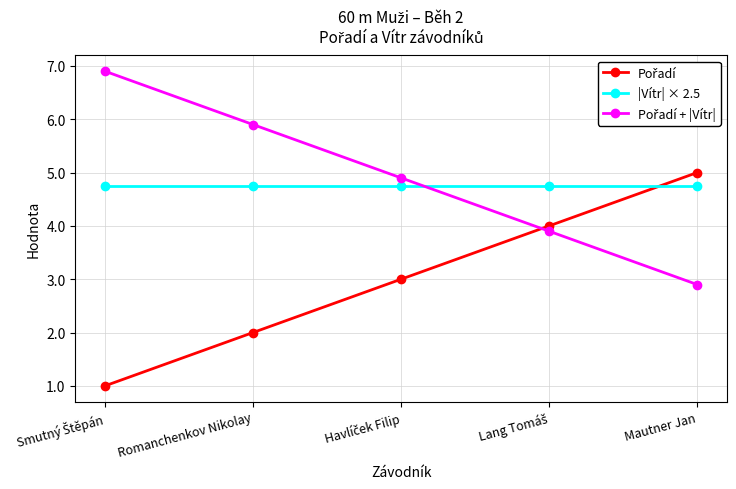

What is the smallest value displayed?

1.0